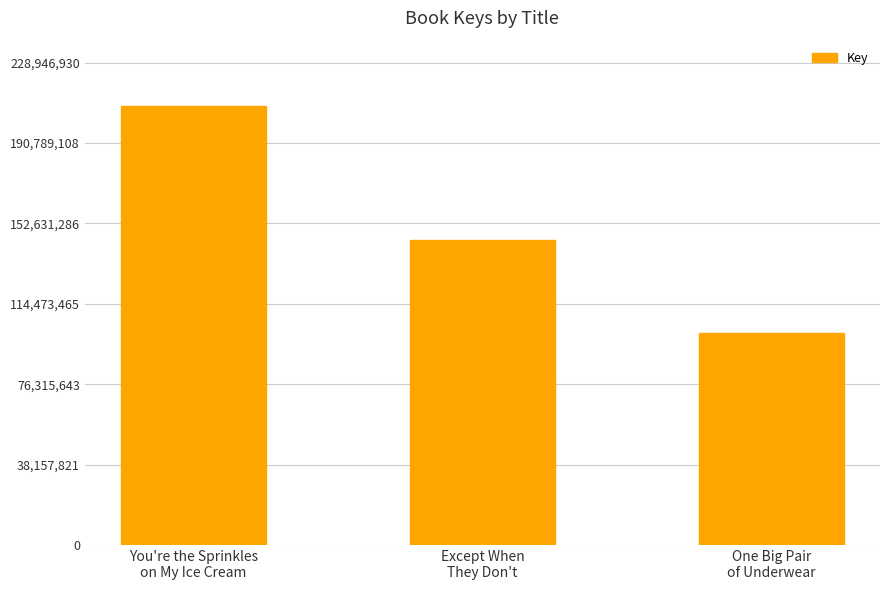

Approximately how many times larger is the value at Except When
They Don't compared to One Big Pair
of Underwear?

1.4